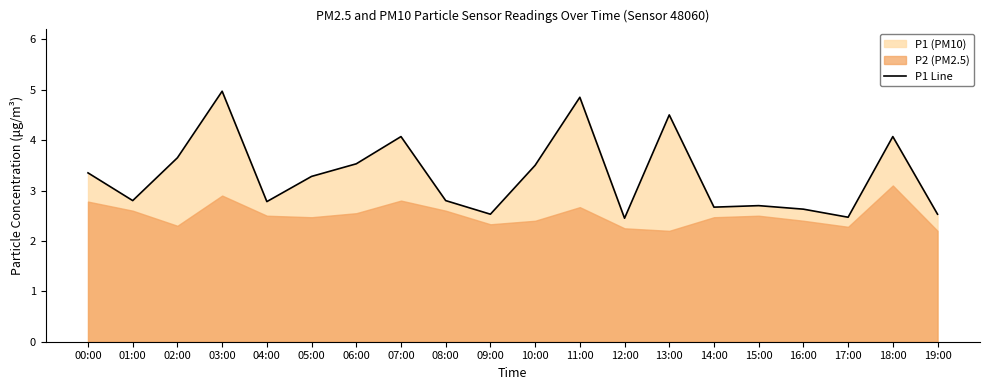

At which category does the chart reach its minimum across all series?

12:00